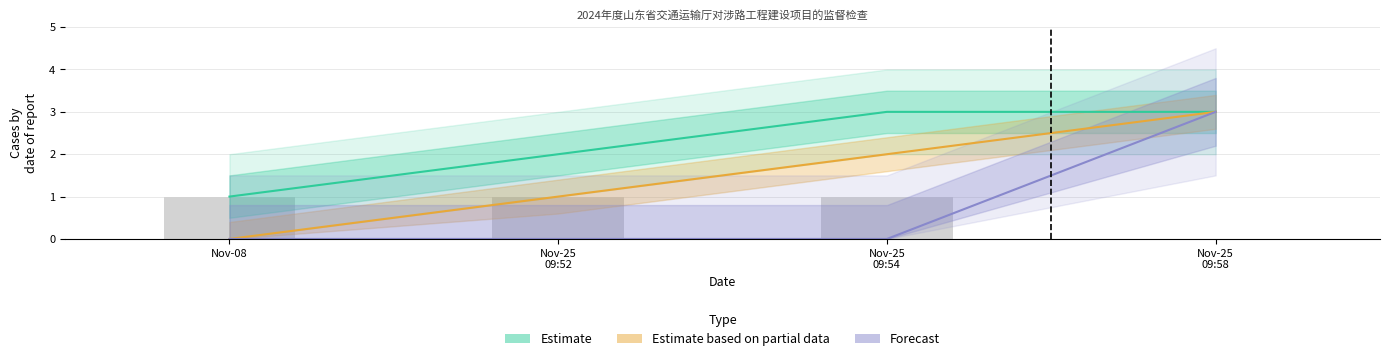

Rank the series at Nov-25
09:52 from highest to lowest value.

Estimate, Estimate based on partial data, Forecast